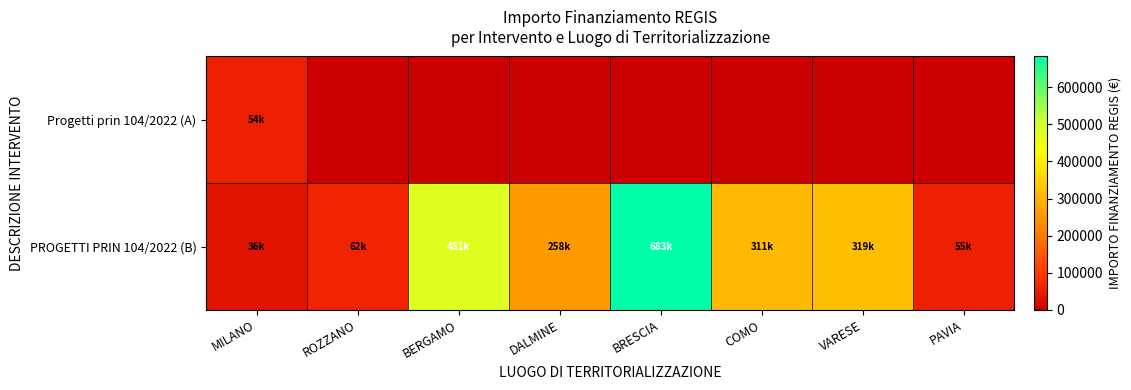

What is the total value across all series at DALMINE?

258386.7